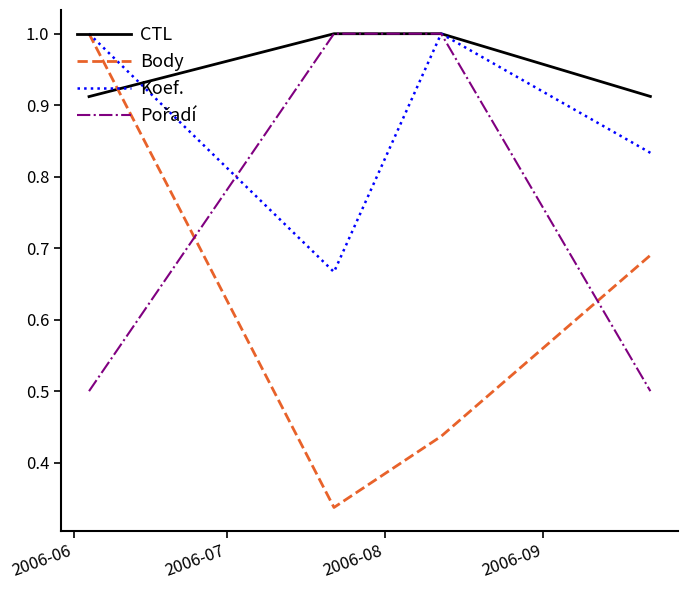

What is the maximum value shown in the chart?

1.0